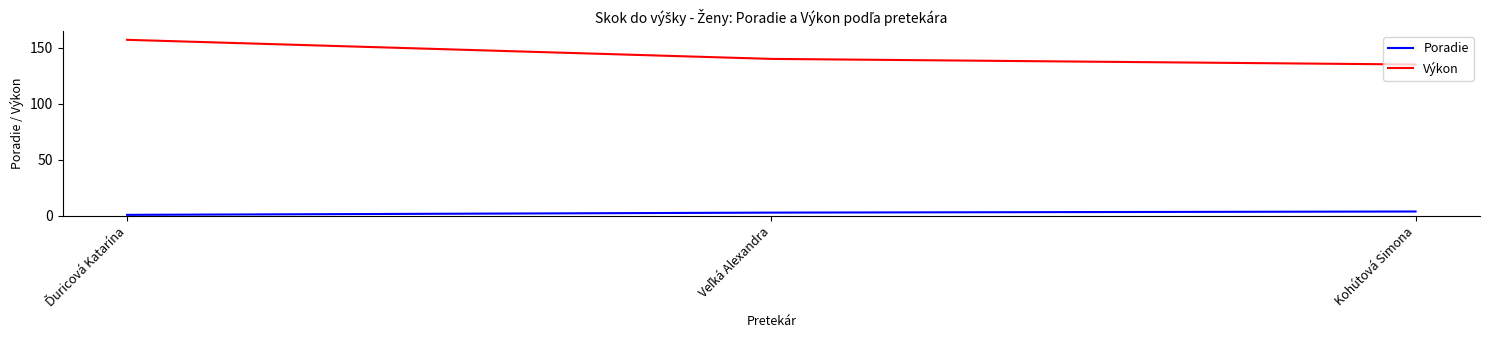

At how many categories does at least one series exceed 107?

3